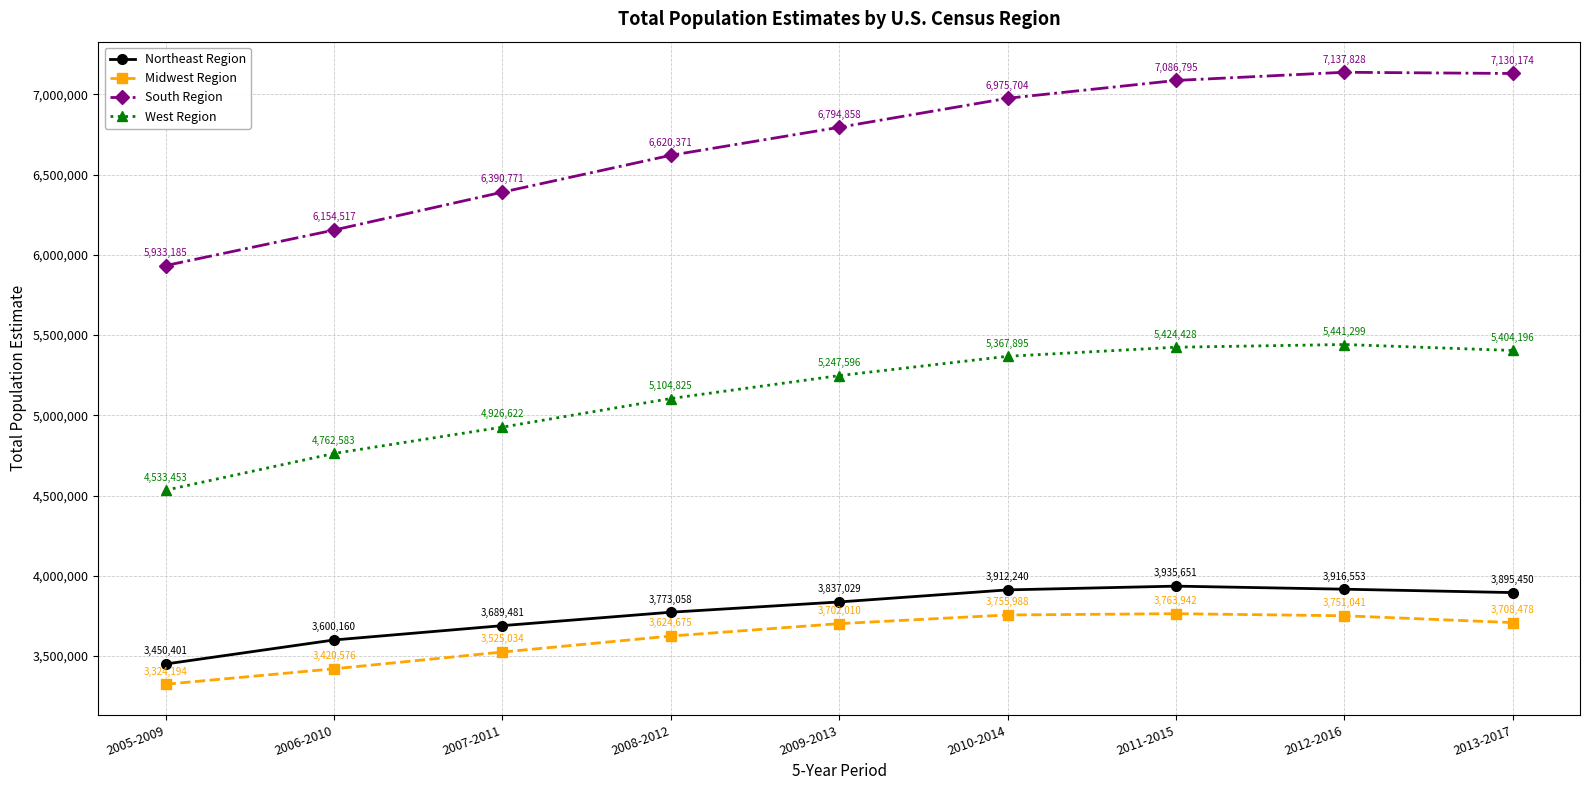

What is the label of the 8th point from the left?

2012-2016